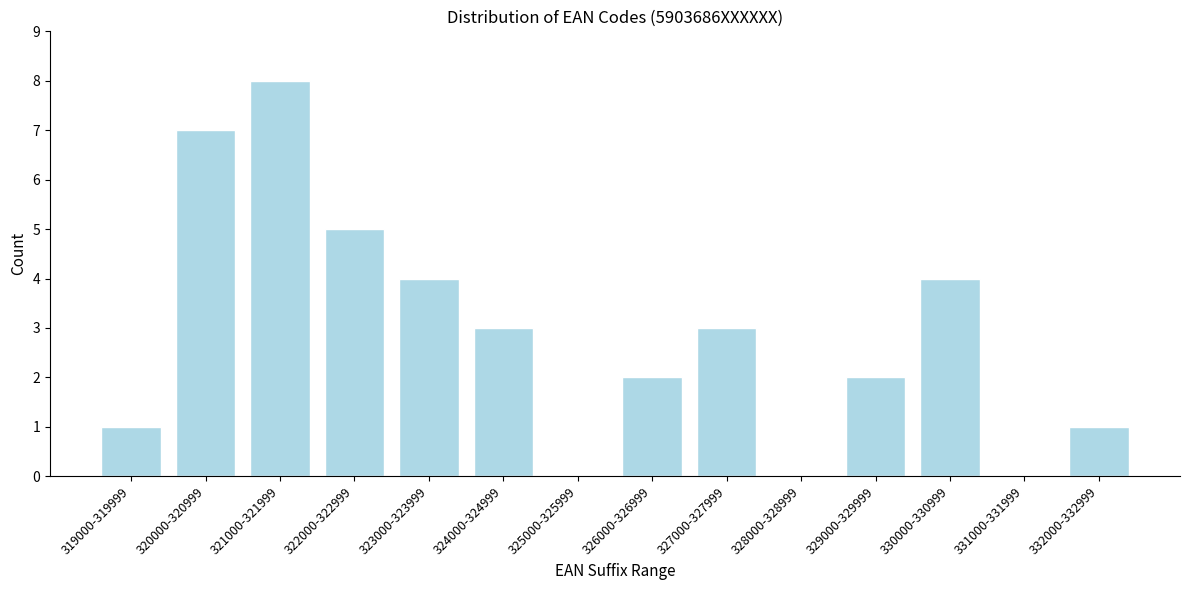

Reading left to right, extract all data points from this chart.

319000-319999=1	320000-320999=7	321000-321999=8	322000-322999=5	323000-323999=4	324000-324999=3	325000-325999=0	326000-326999=2	327000-327999=3	328000-328999=0	329000-329999=2	330000-330999=4	331000-331999=0	332000-332999=1